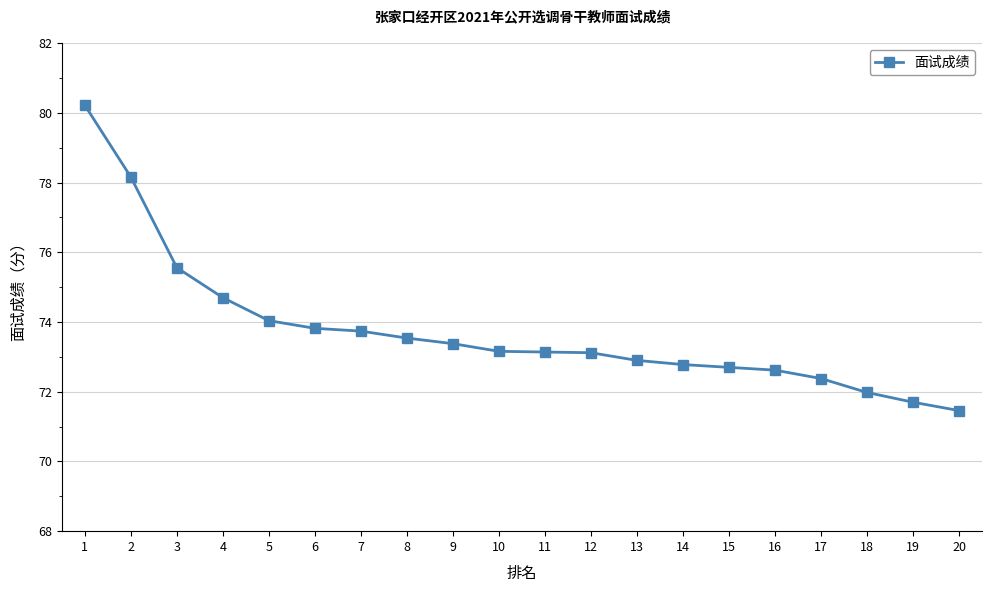

Which label corresponds to the smallest value in the chart?

20